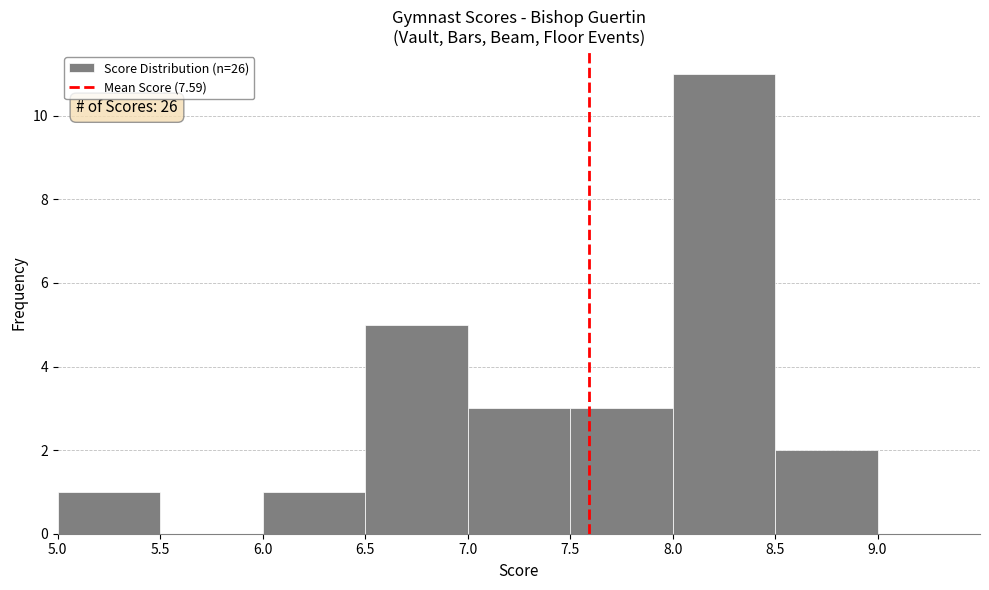

Over which range of the x-axis is the bar tallest?

8.0 to 8.5